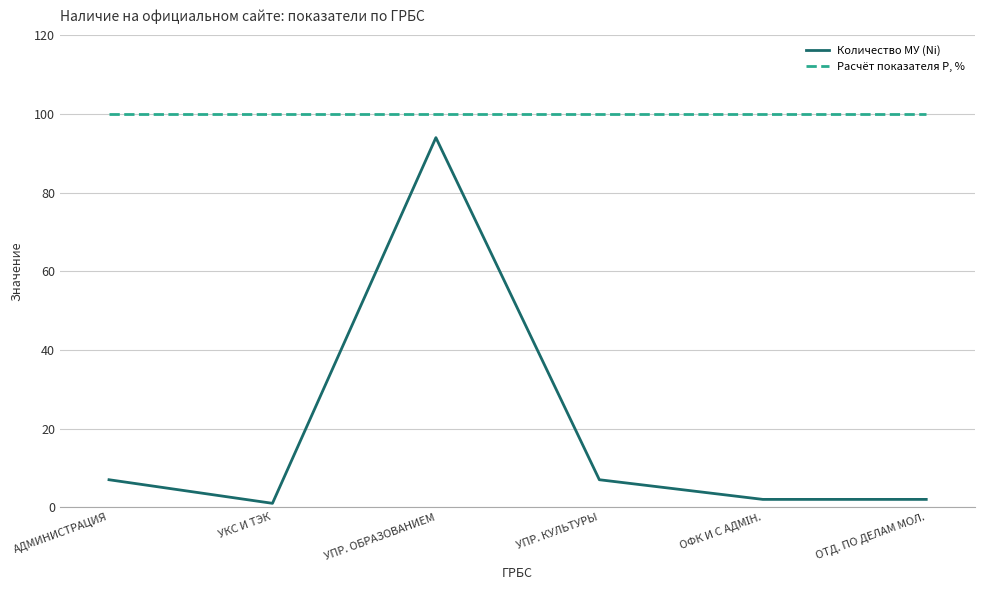

What is the maximum value for Расчёт показателя P, %?

100